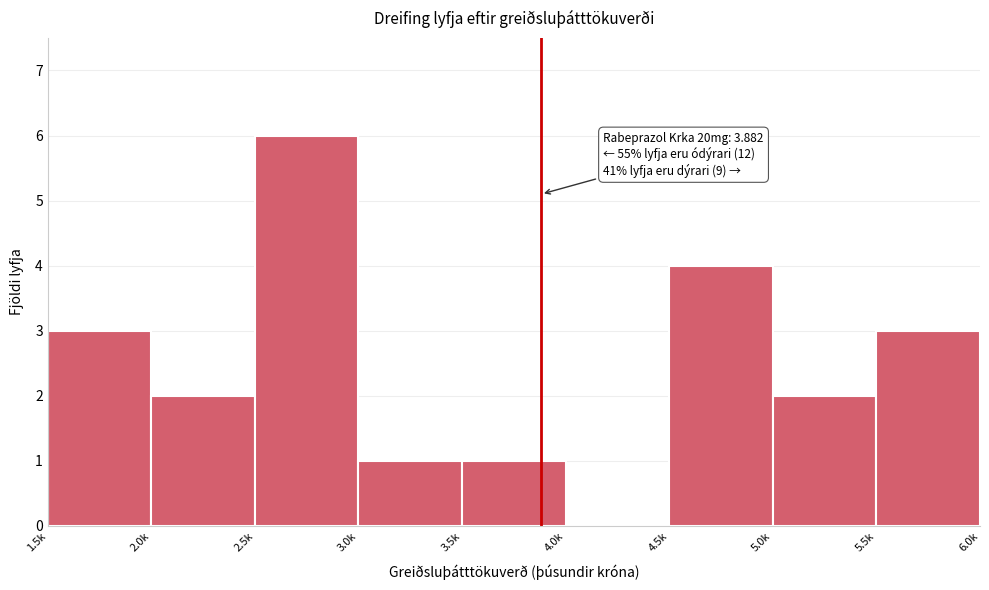

Reading left to right, what are all the values shown in this chart?

1.5k=3	2.0k=2	2.5k=6	3.0k=1	3.5k=1	4.0k=0	4.5k=4	5.0k=2	5.5k=3